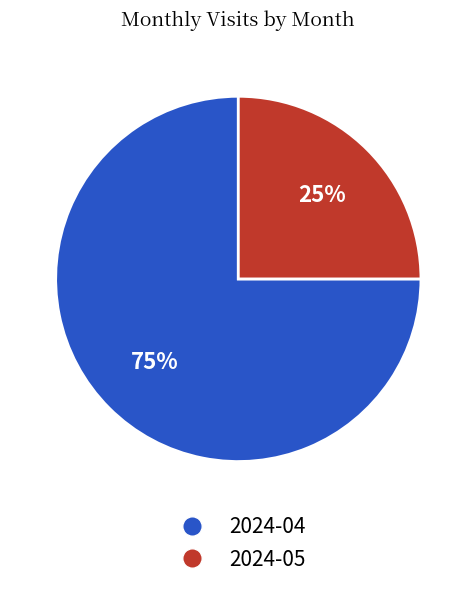

The 2024-04 slice represents 81% of the pie. True or false?

False